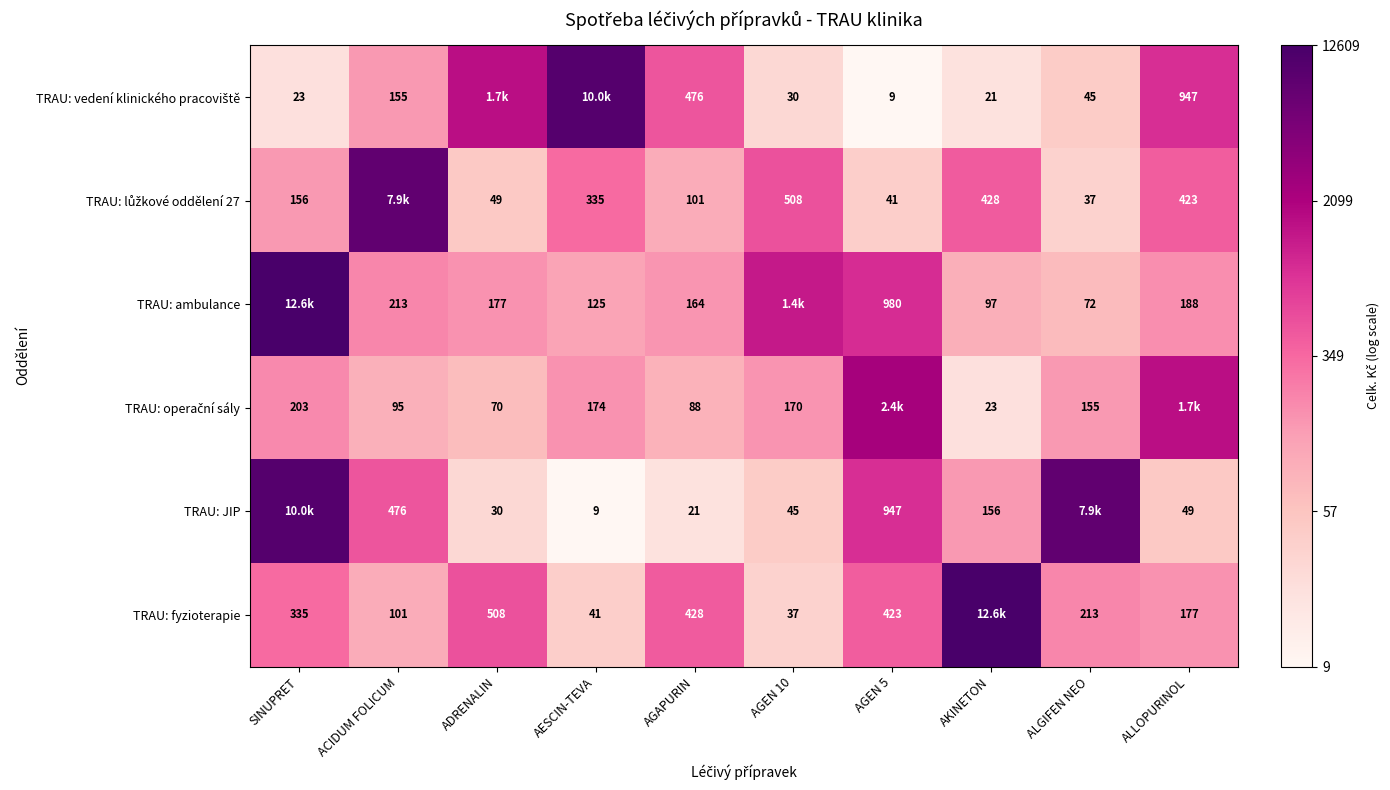

At which label is TRAU: ambulance closest to 0?

ALGIFEN NEO